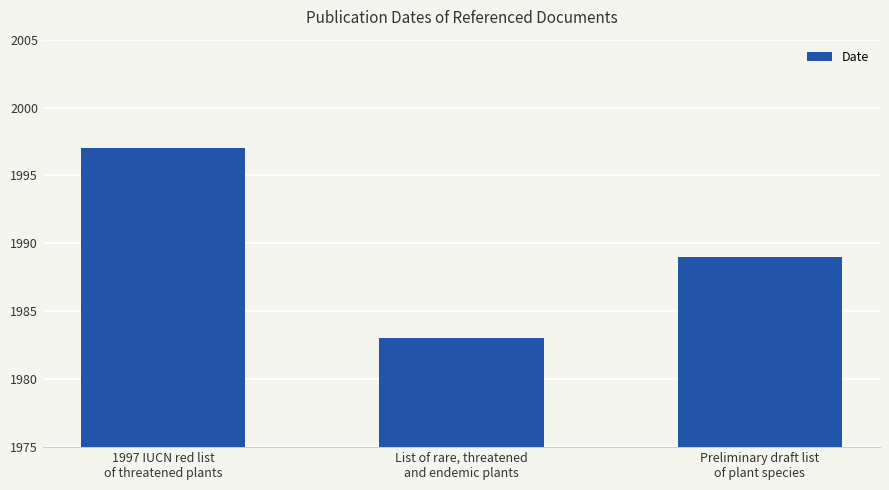

What is the ratio of the value at List of rare, threatened
and endemic plants to the value at Preliminary draft list
of plant species?

1.0